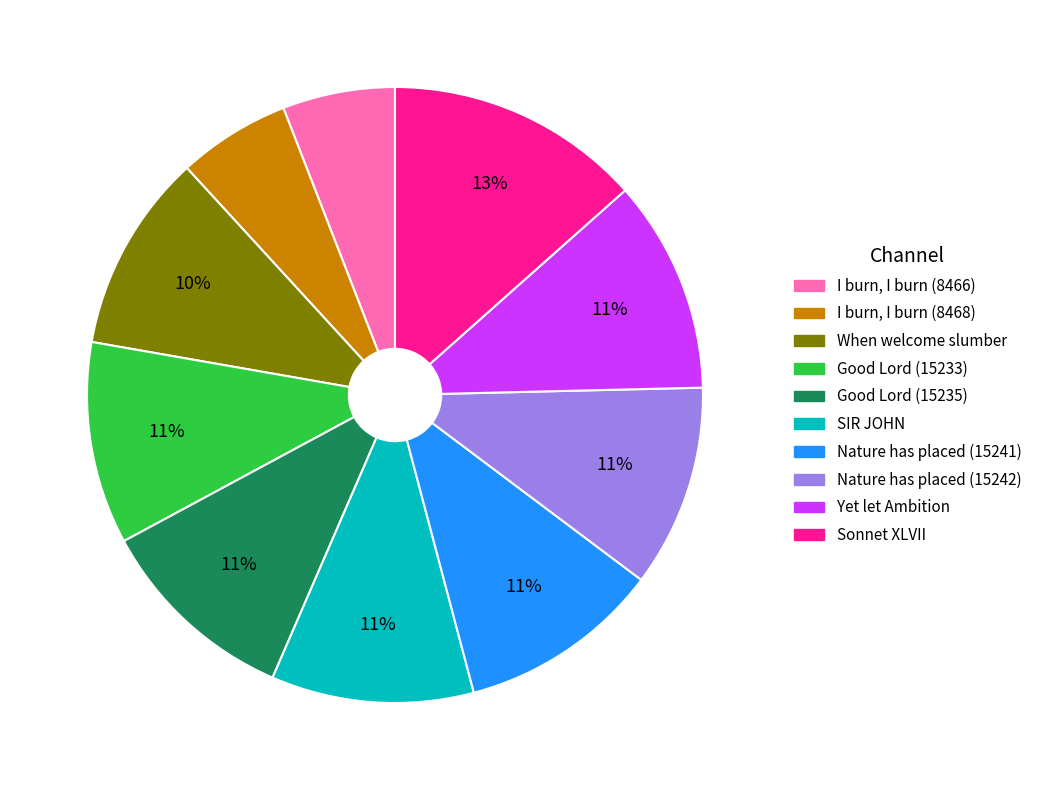

Is there a majority slice in this chart?

No